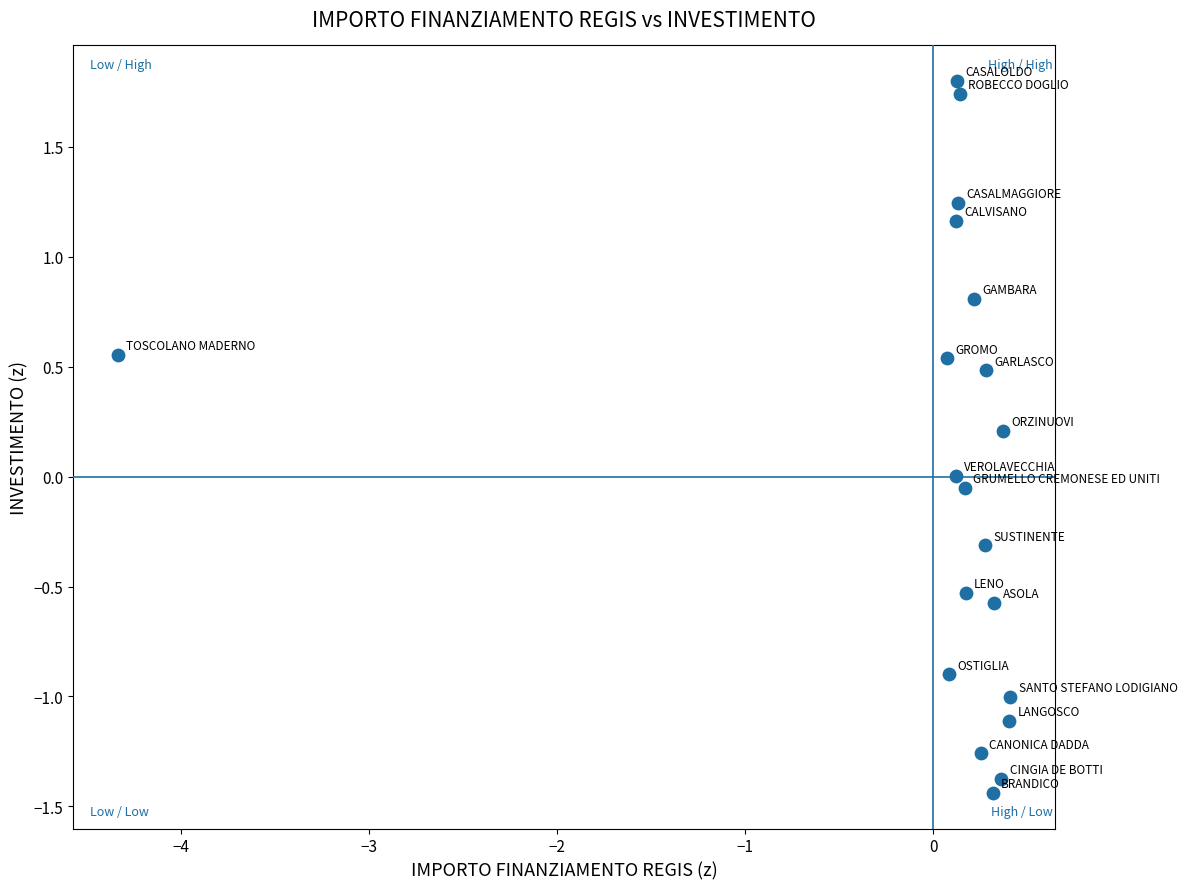

What is the range of Y values (max minus min)?

3.2